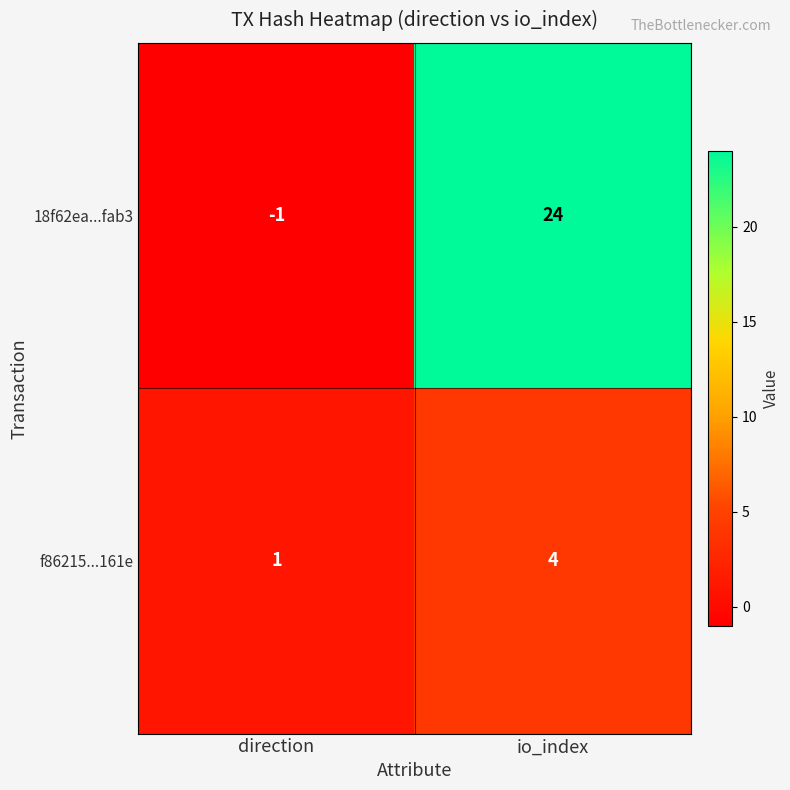

What is the greatest value displayed?

24